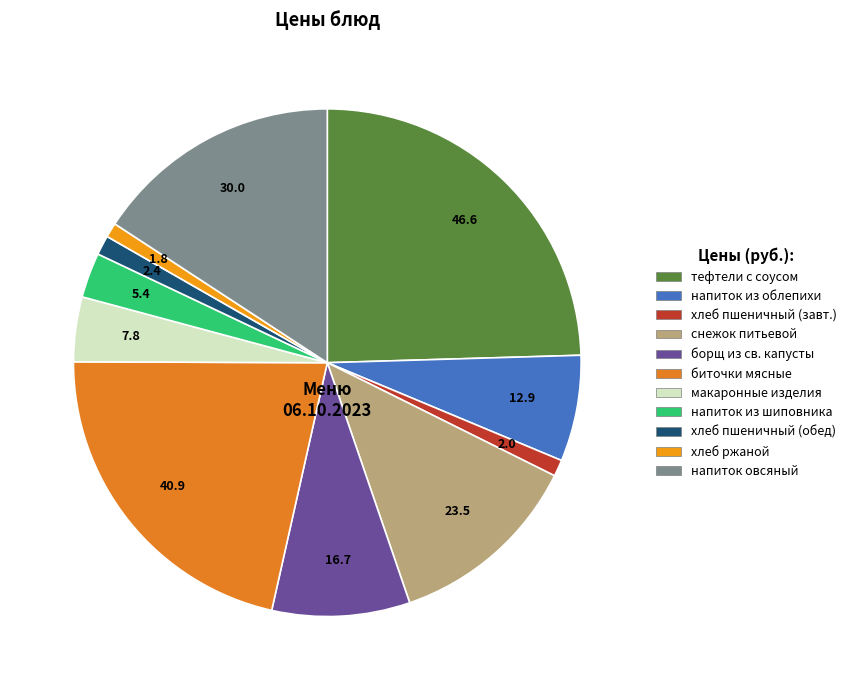

True or false: напиток из шиповника accounts for 3% of the total.

True